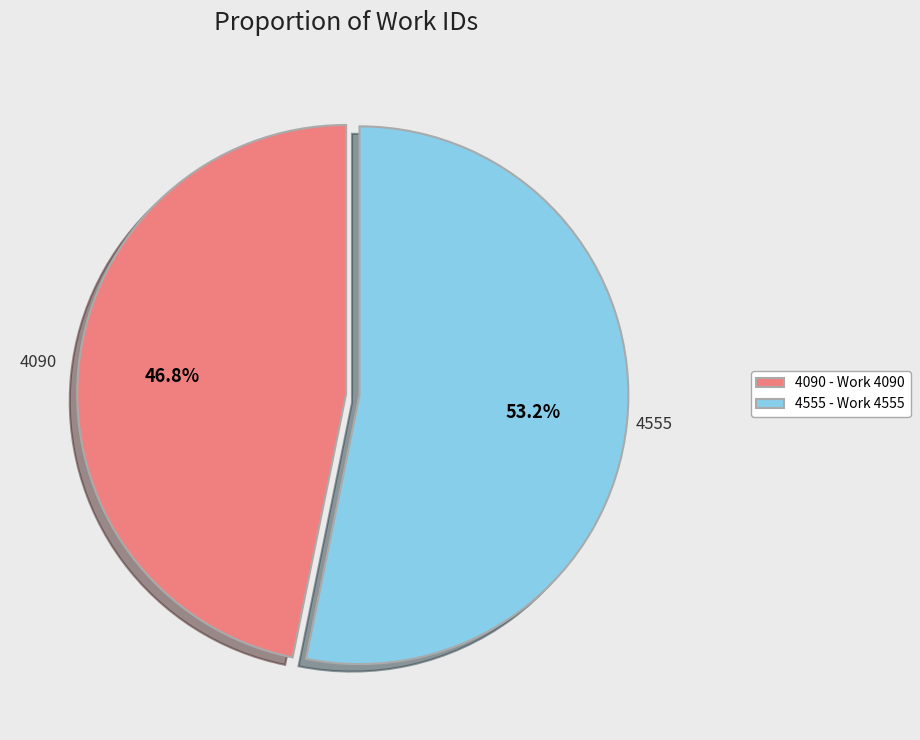

Do 4555 and 4090 together represent more than half of the pie?

Yes